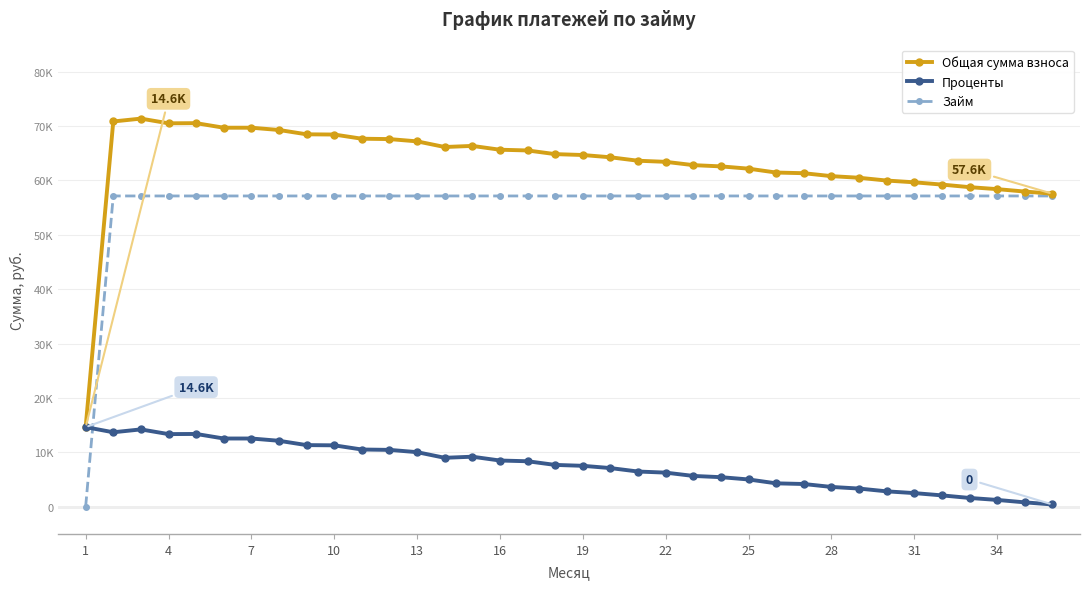

Does the chart have visible grid lines?

Yes